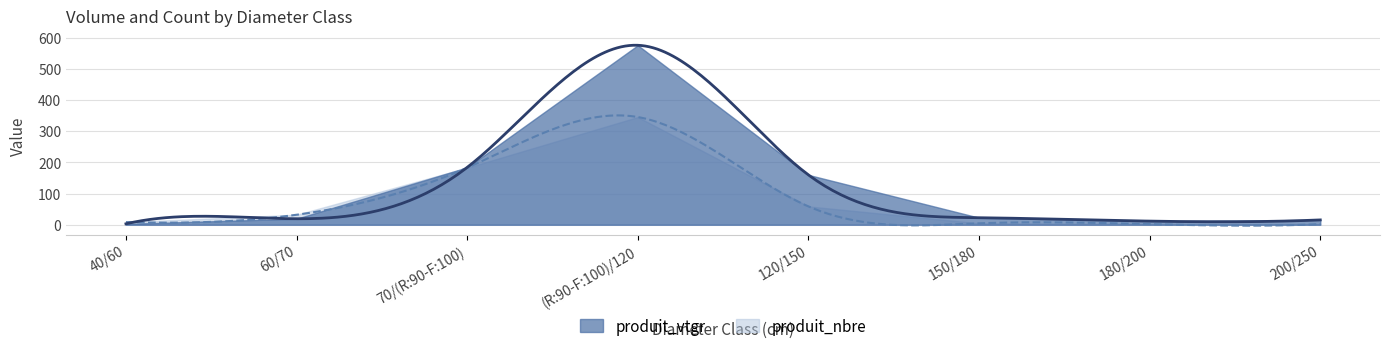

What is the smallest value displayed?

3.0